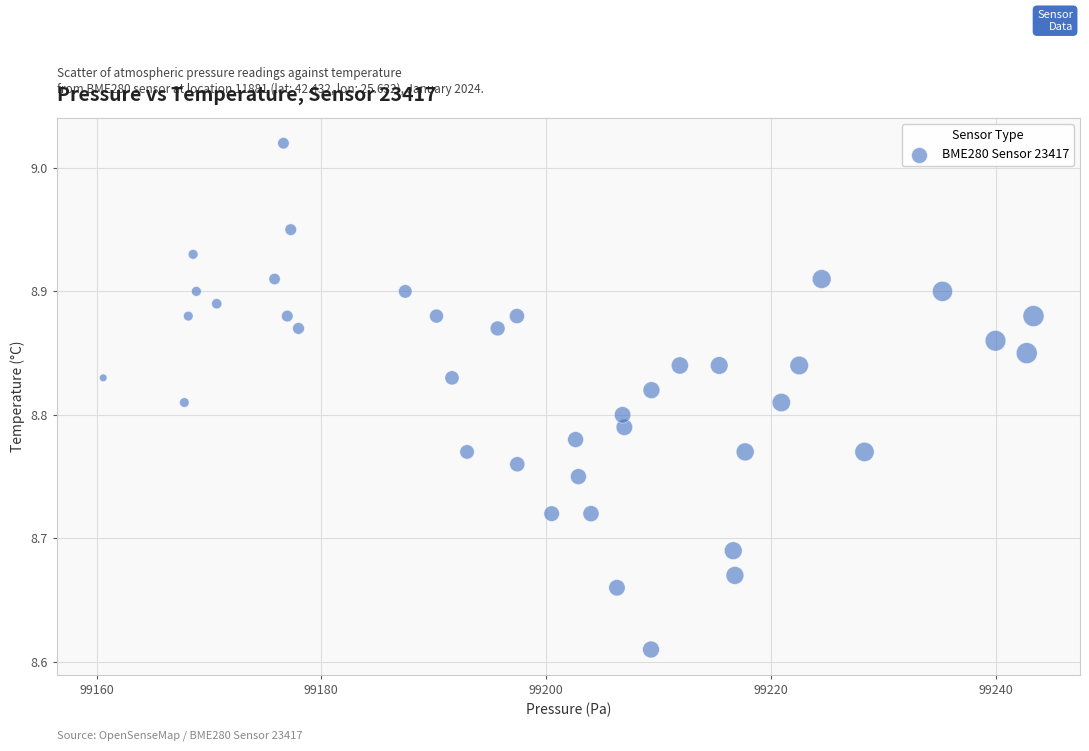

What is the range of X values (max minus min)?

82.8